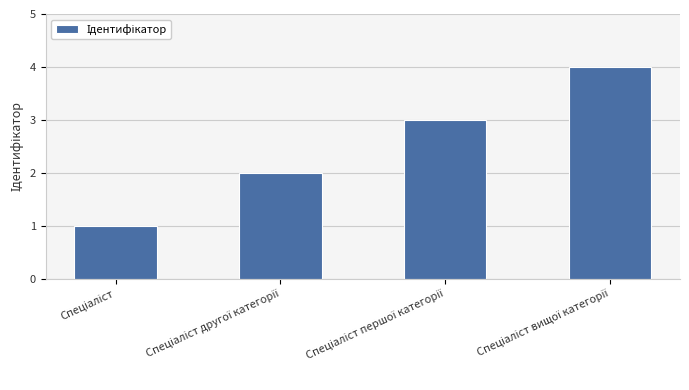

How many distinct data groups are displayed?

1